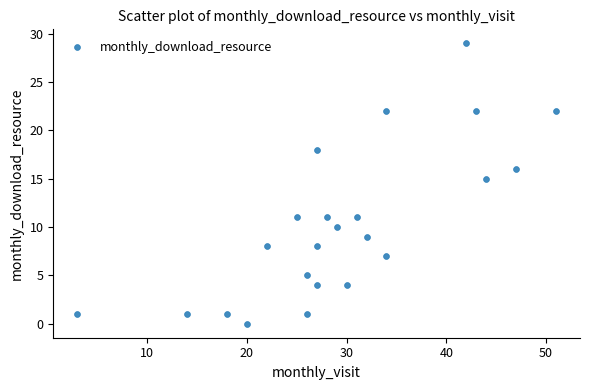

What is the range of X values (max minus min)?

48